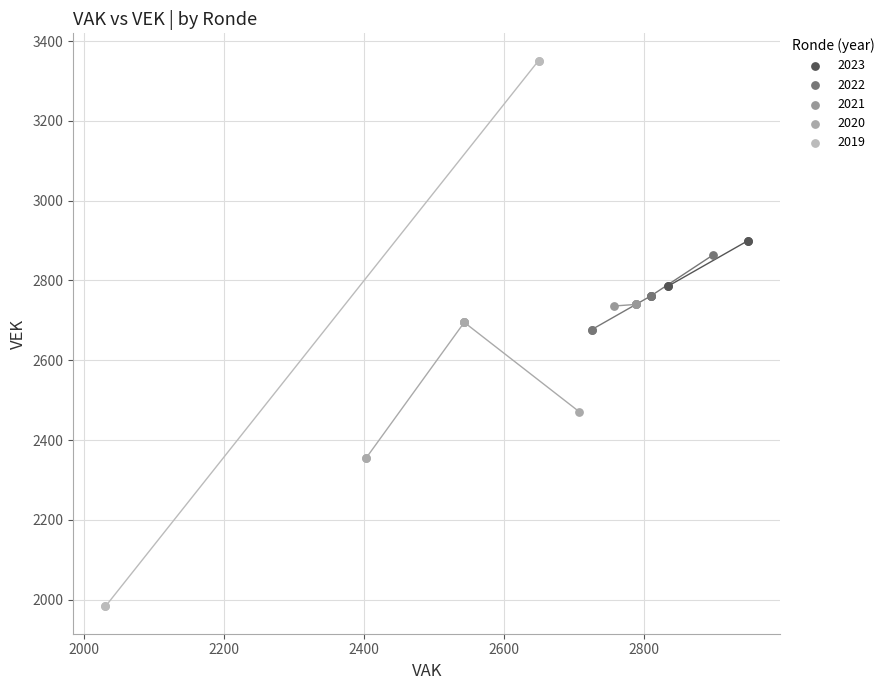

What are all the series names shown in the legend?

2023, 2022, 2021, 2020, 2019